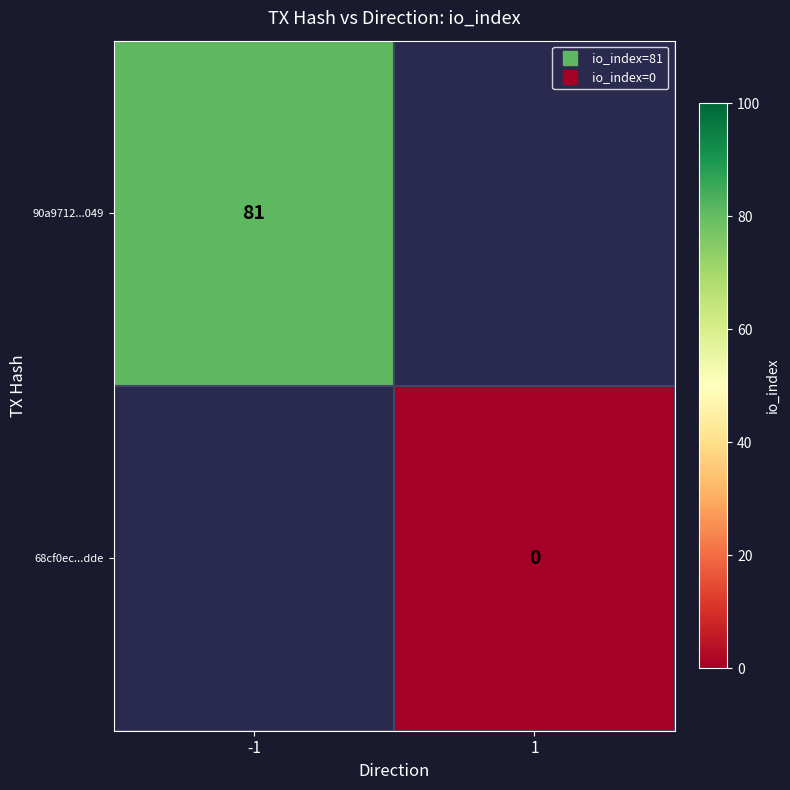

Which series has the largest range (max minus min)?

90a9712...049